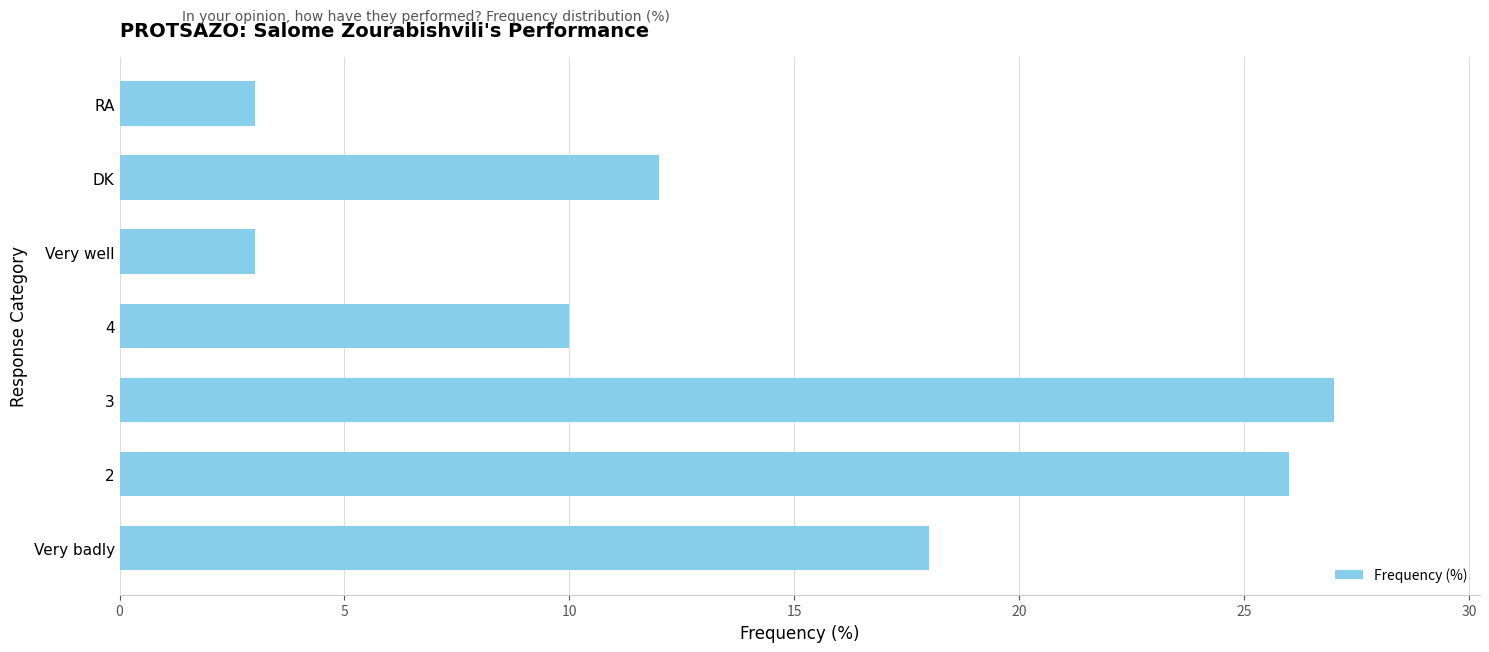

What is the average value?

14